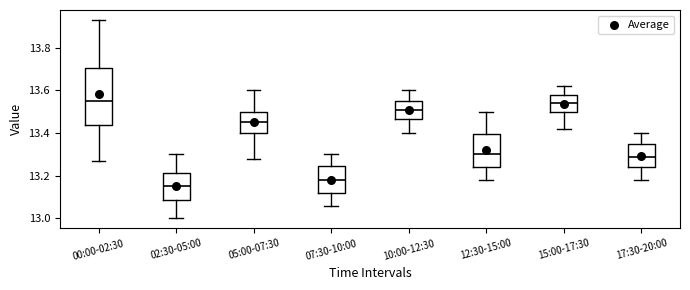

Where is the lower edge of the box for 17:30-20:00 on the y-axis? The values are not printed on the chart, so give them approximately, as read against the axis.

13.24